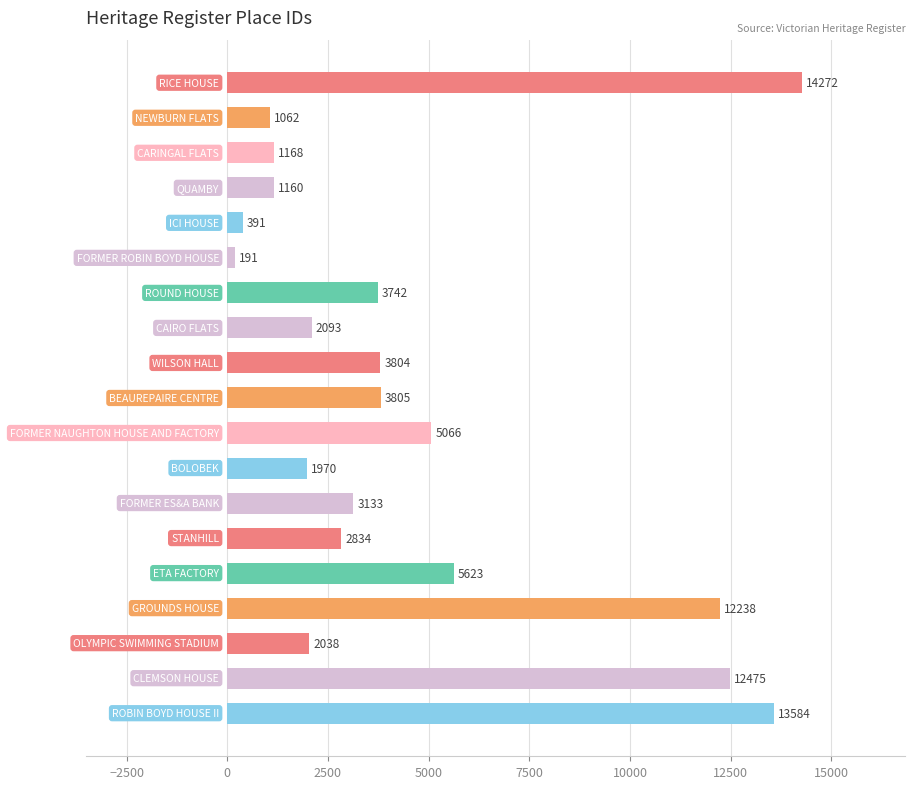

What is the sum of all values?

90649